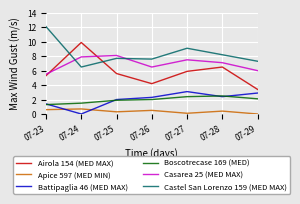

Which series has the widest spread of values?

Airola 154 (MED MAX)